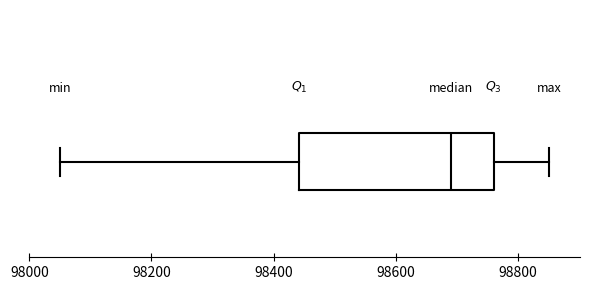

Read this box plot against the x-axis: the position of the median line, the range covered by the box, and the ends of both whiskers. The values are not printed on the chart, so give them approximately, as read against the axis.

median 98700, box 98440 to 98760, whiskers 98060 to 98860